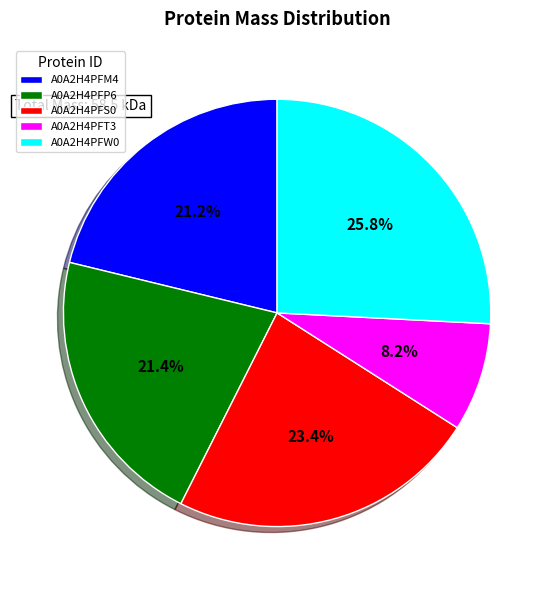

What is the smallest slice in the pie chart?

A0A2H4PFT3